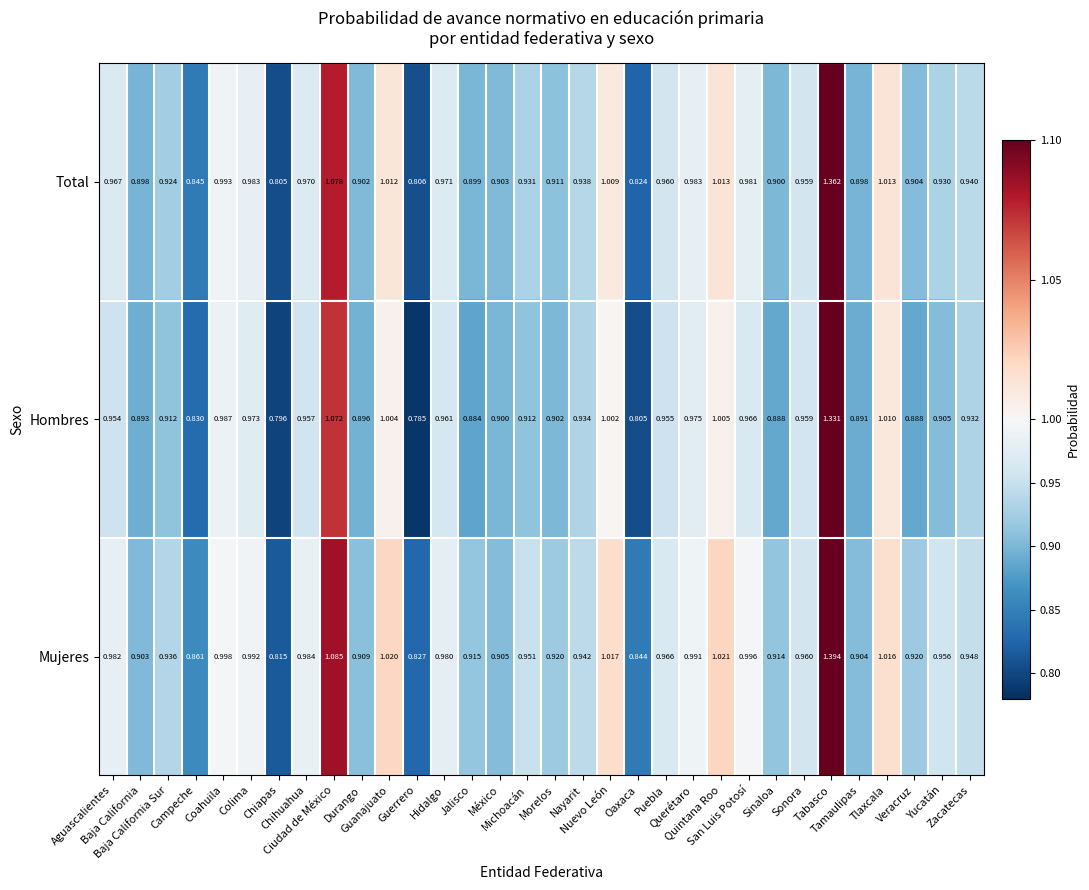

List the series in order of their overall mean, highest first.

Mujeres, Total, Hombres